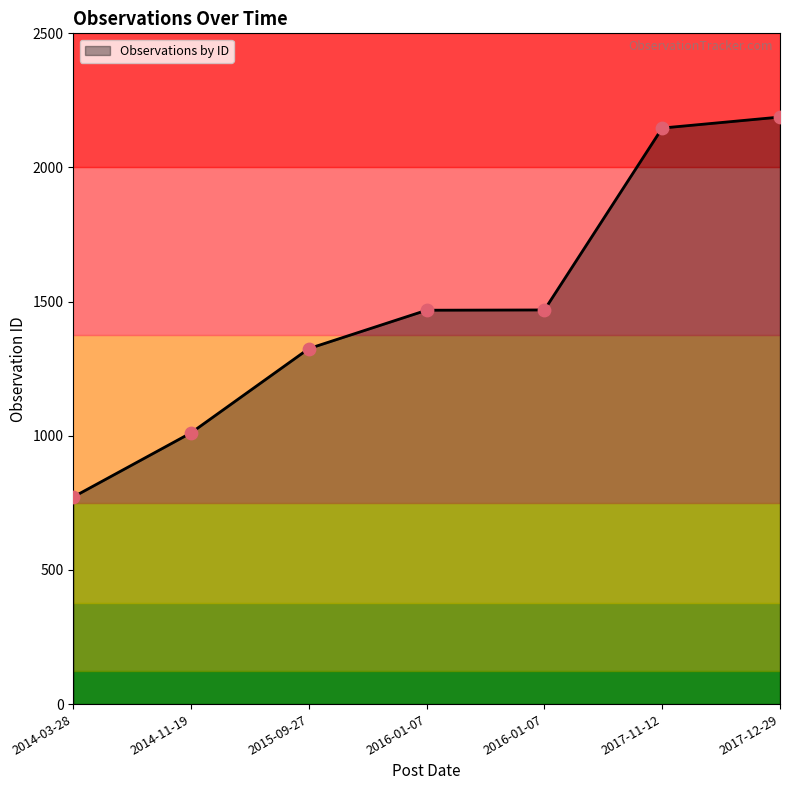

What is the change in value from 2016-01-07 to 2017-12-29?

+720